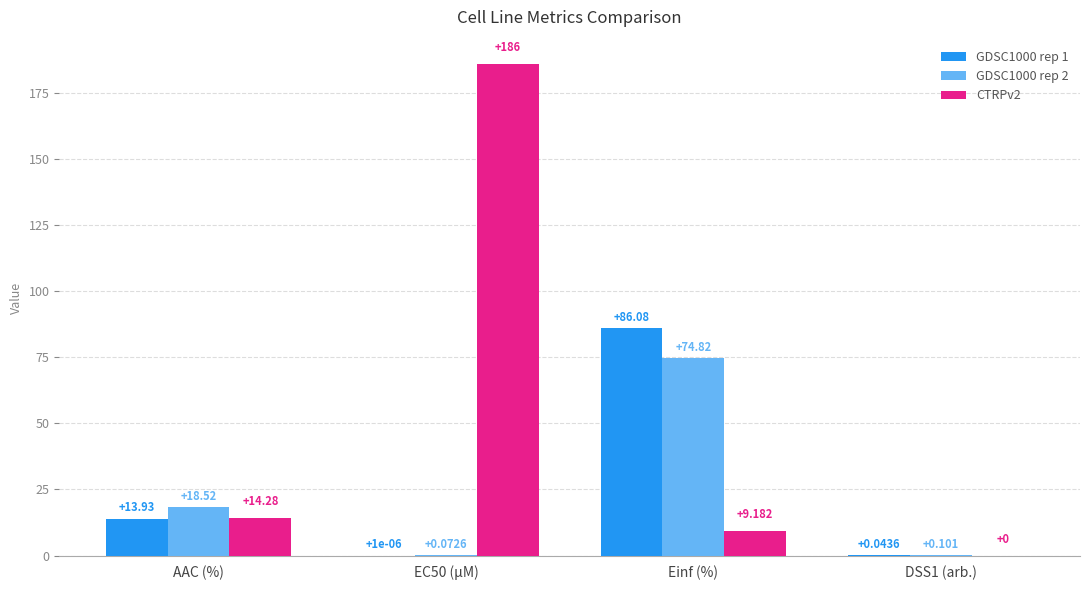

At which label is GDSC1000 rep 2 closest to 37?

AAC (%)